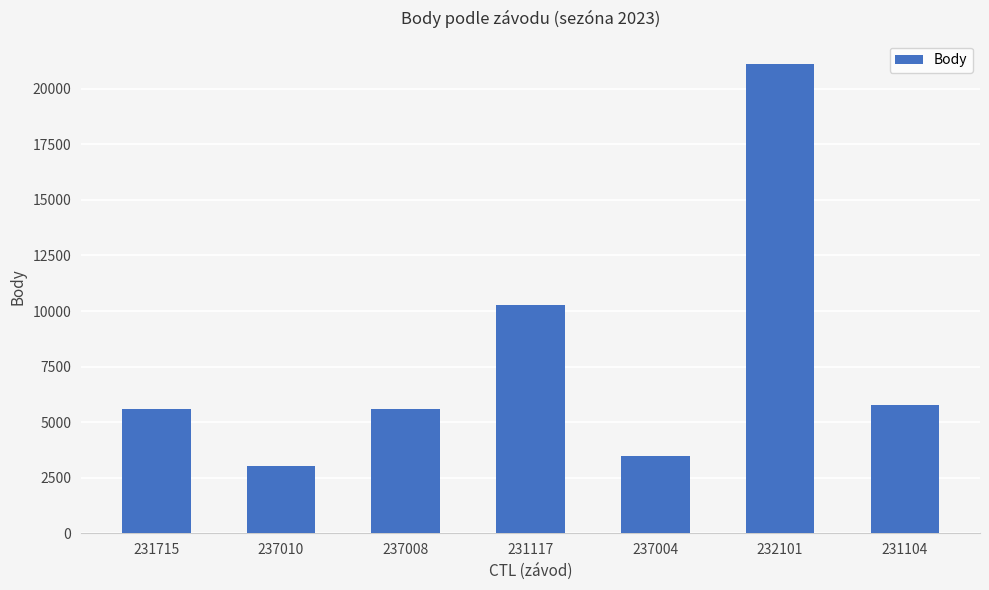

What is the difference between the maximum and minimum values?

18076